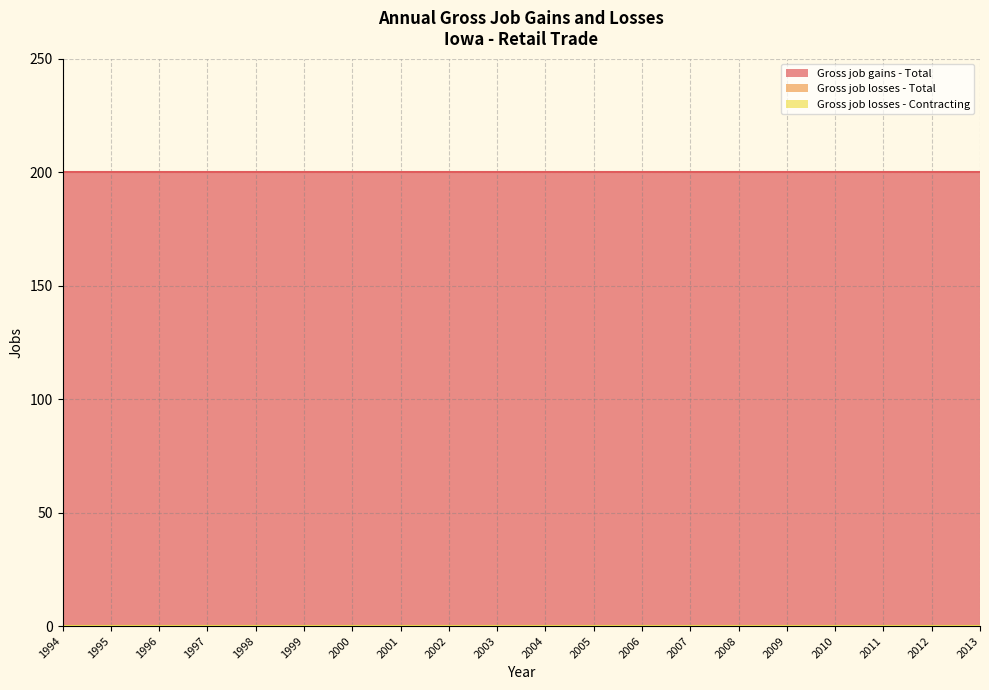

List the series in order of their peak value, lowest first.

Gross job losses - Total, Gross job losses - Contracting, Gross job gains - Total